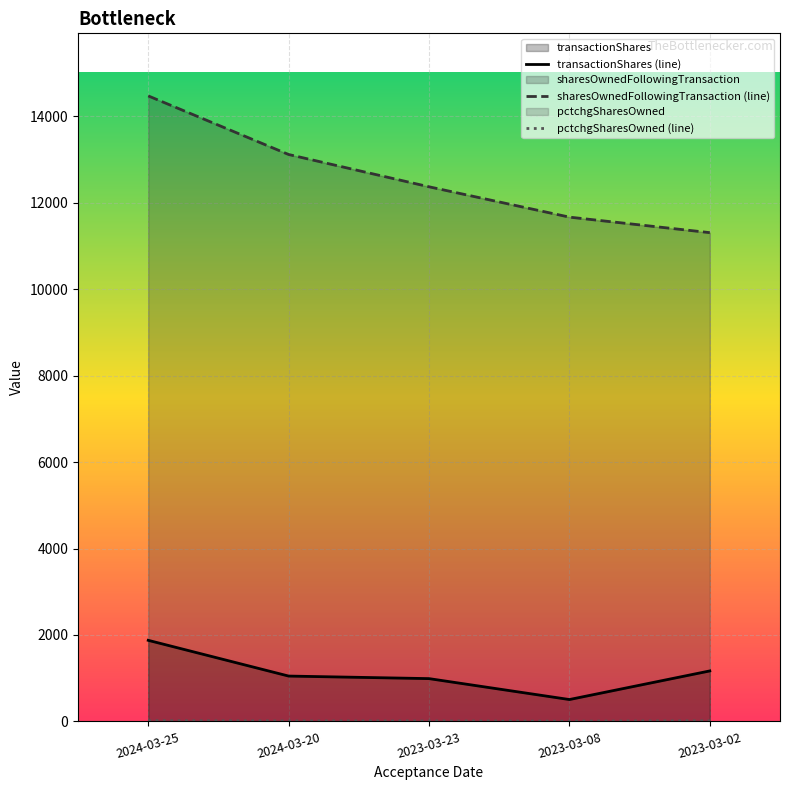

True or false: pctchgSharesOwned (line) and sharesOwnedFollowingTransaction (line) intersect in this chart.

False